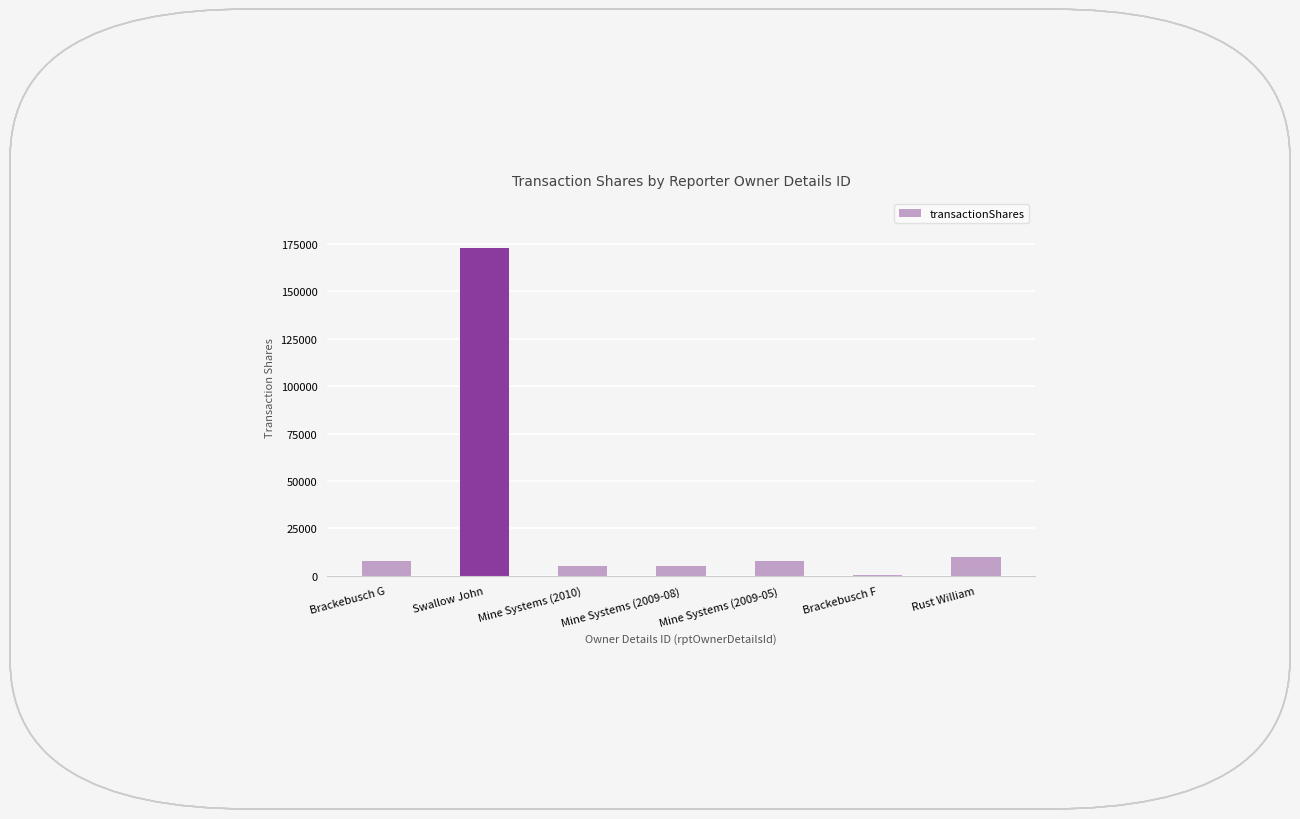

What is the change in value from Swallow John to Mine Systems (2009-05)?

-165414